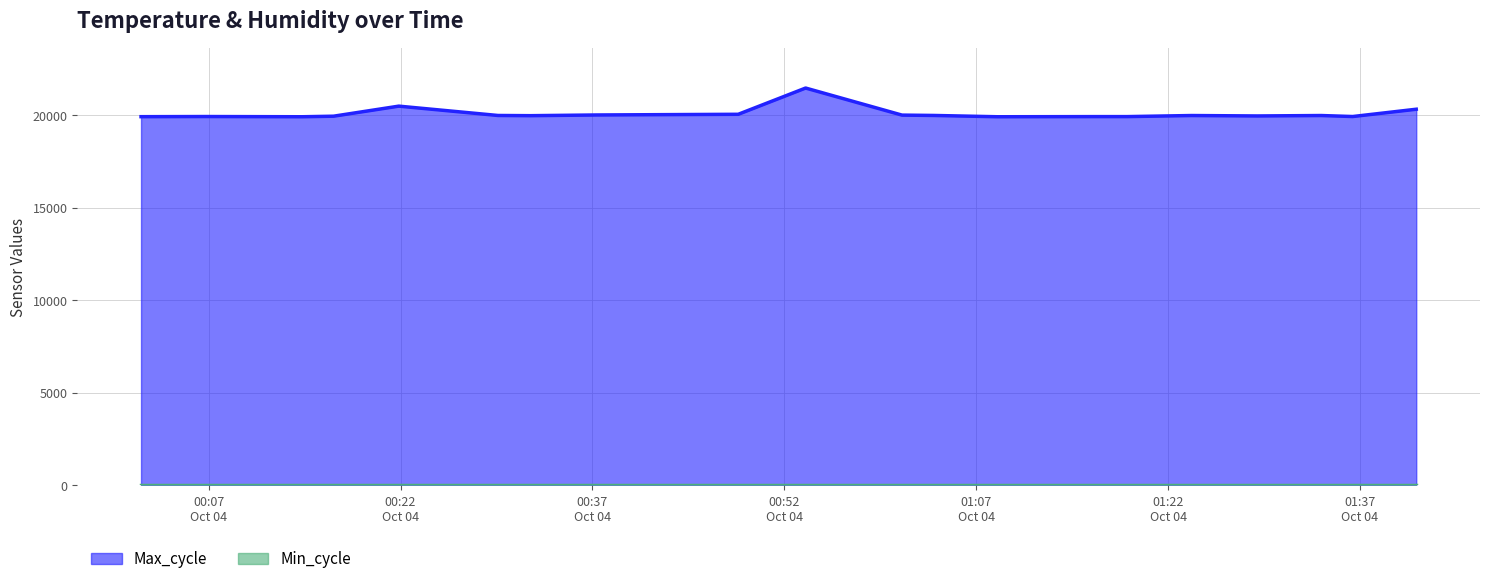

How many series are shown in this chart?

2